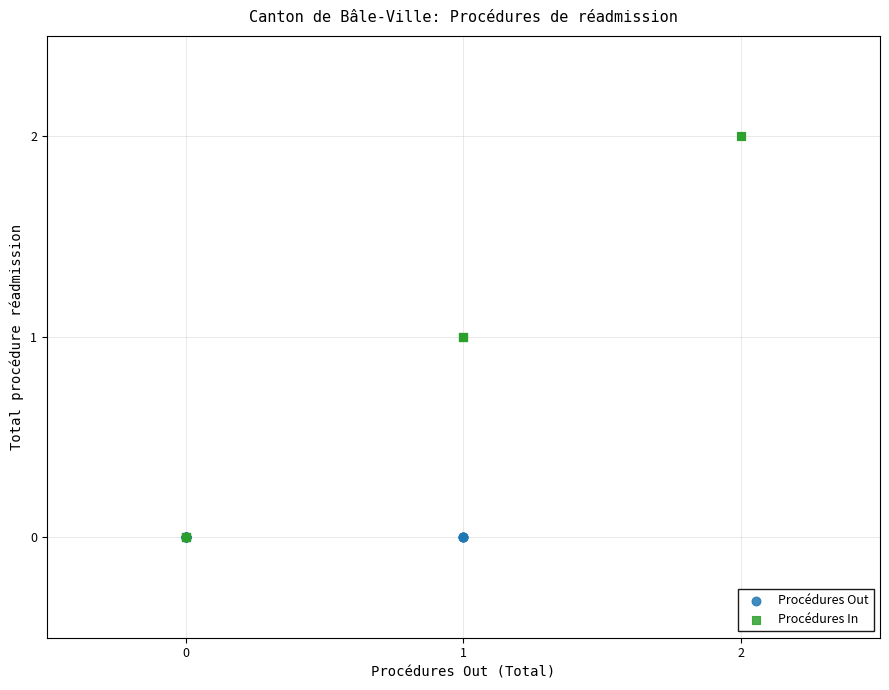

Which series contains the highest Y value?

Procédures In